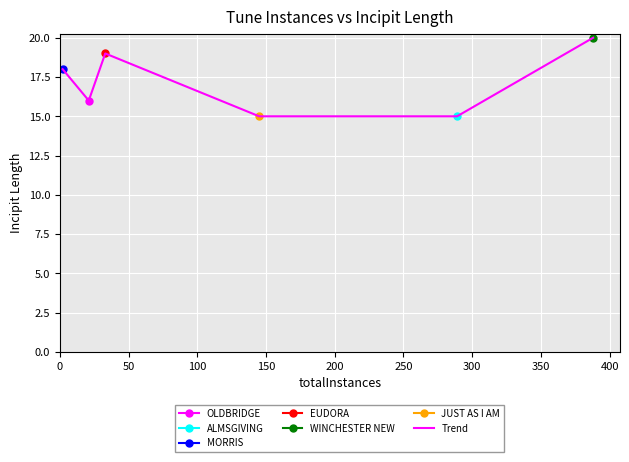

How many lines are shown in the chart?

1